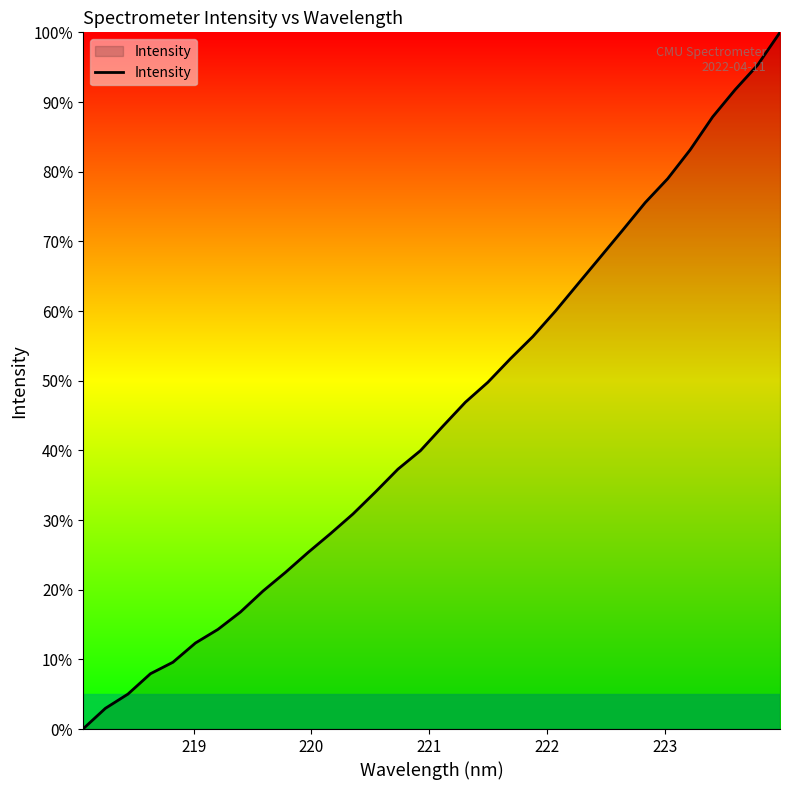

What is the greatest value displayed?

100.0